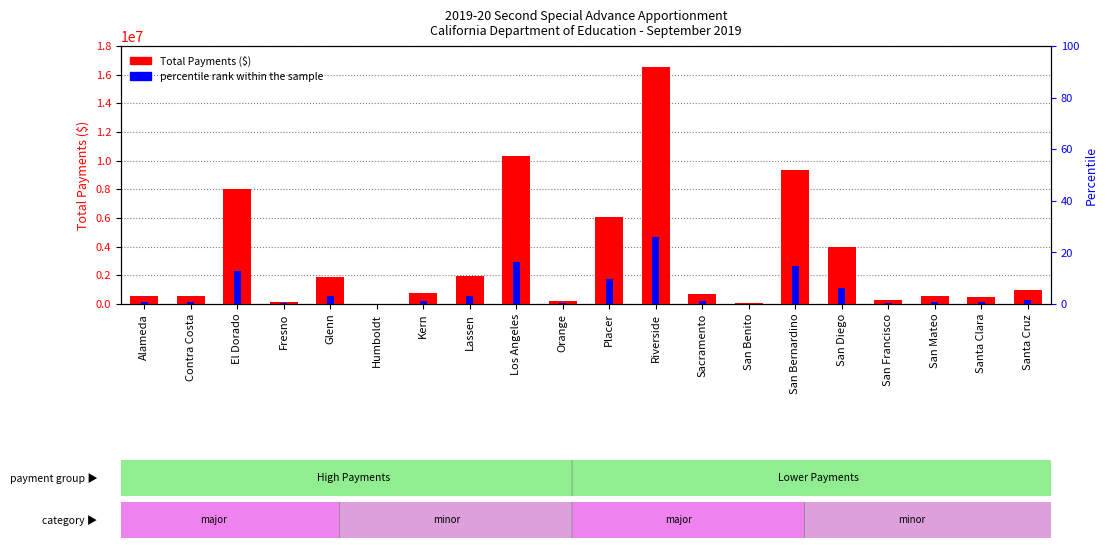

What is the difference between the maximum and minimum values in the Total Payments series?

16529868.0